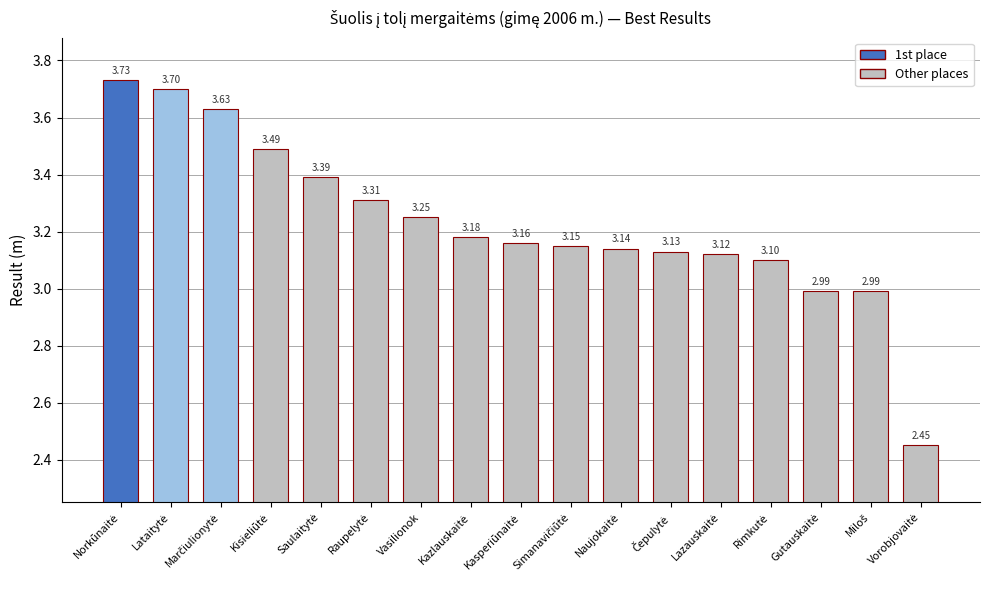

Is it true that the value at Kisieliūtė is 2.4?

False